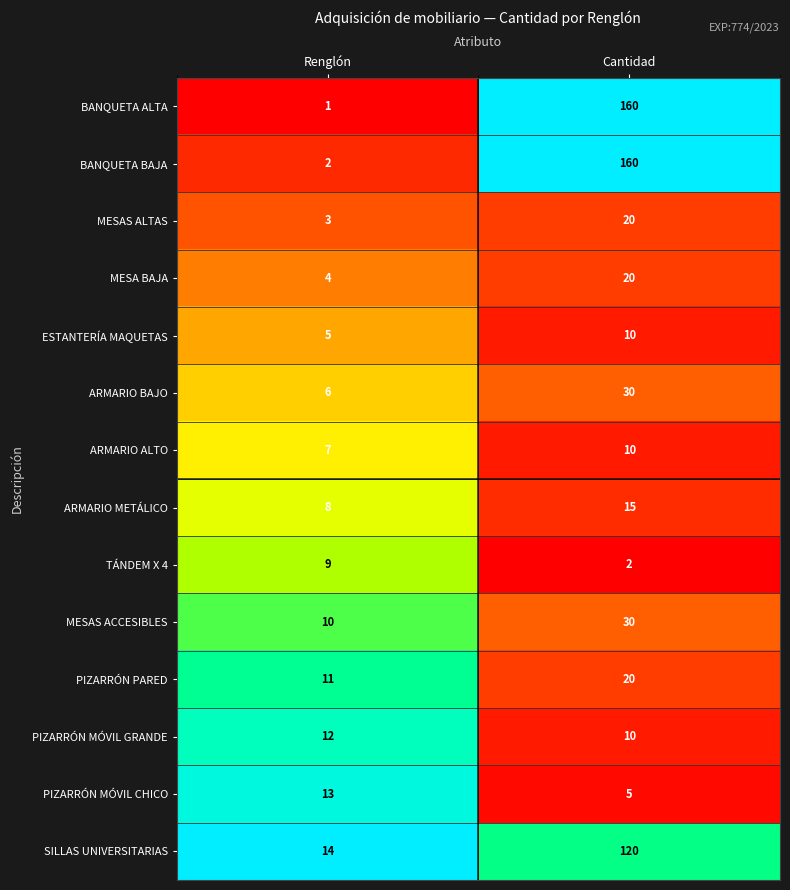

Which series has the widest spread of values?

BANQUETA ALTA